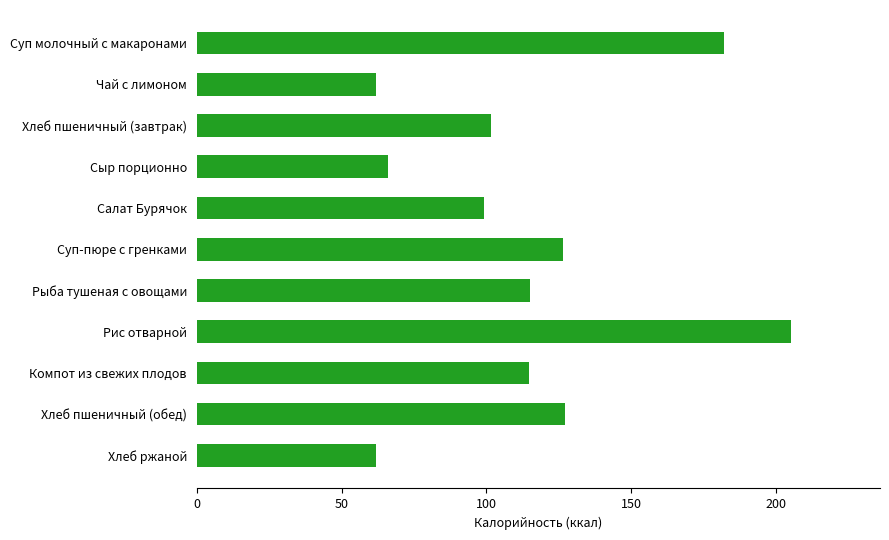

What is the label of the 11th bar from the top?

Хлеб ржаной